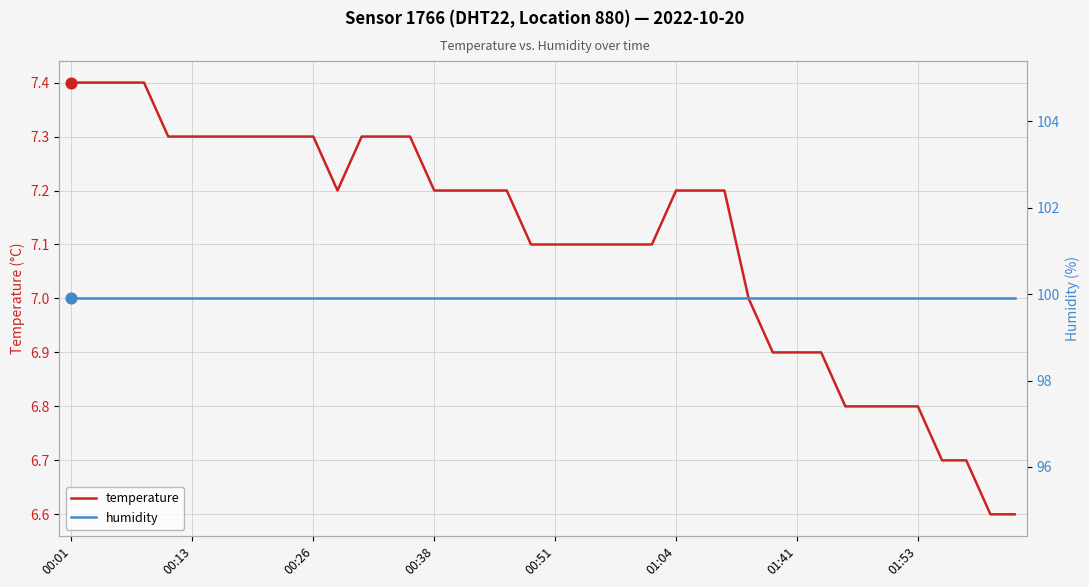

What is the maximum value for temperature?

7.4